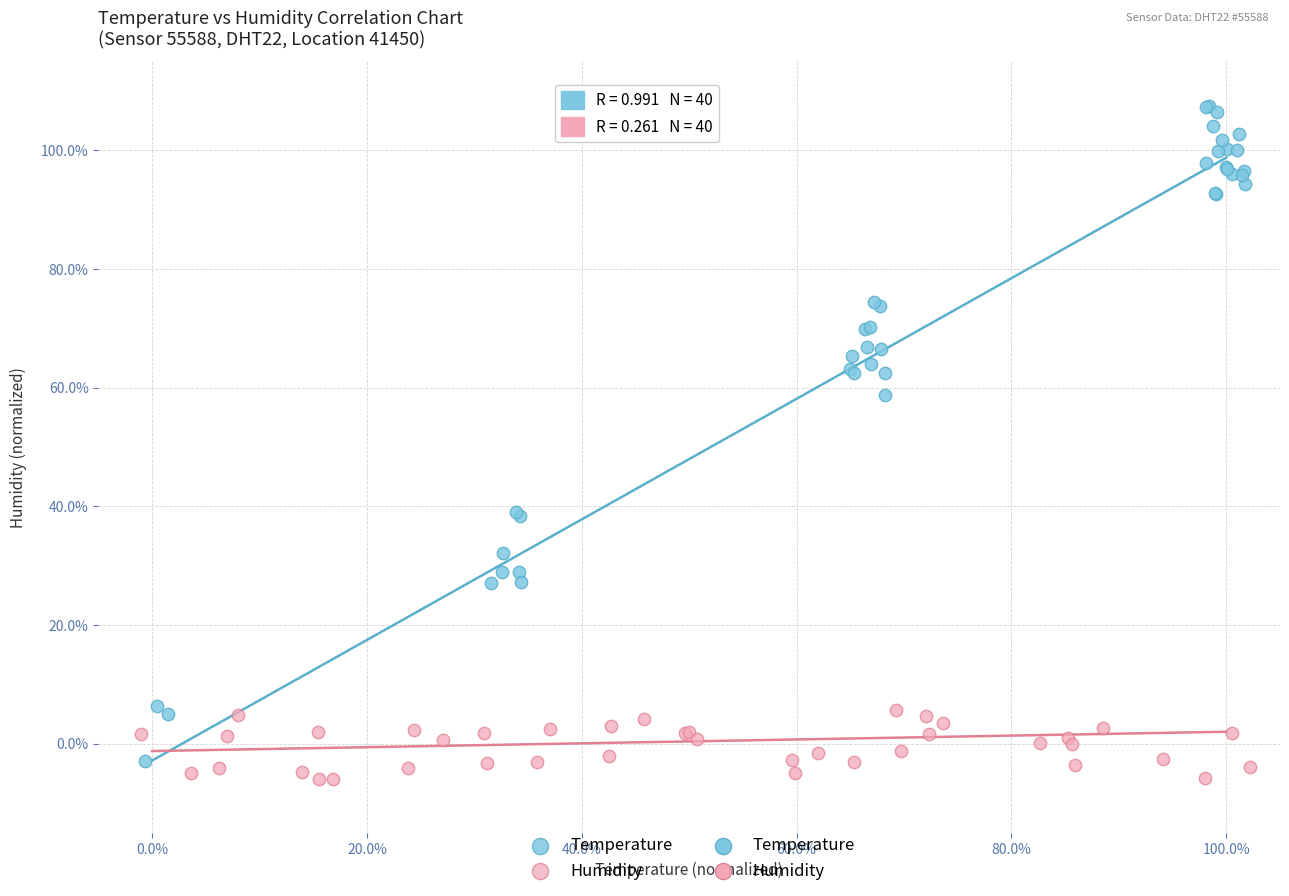

Which series reaches the maximum Y coordinate?

Temperature